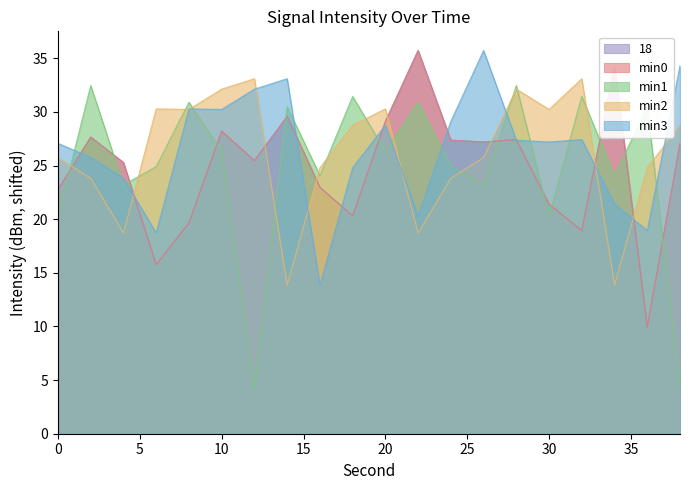

True or false: min1 and min3 cross at least once.

True